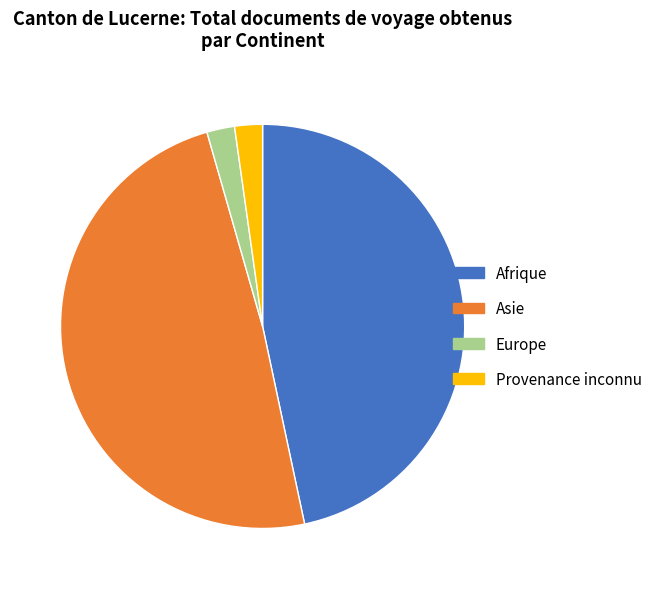

Combined, do Europe and Asie account for over 50%?

Yes